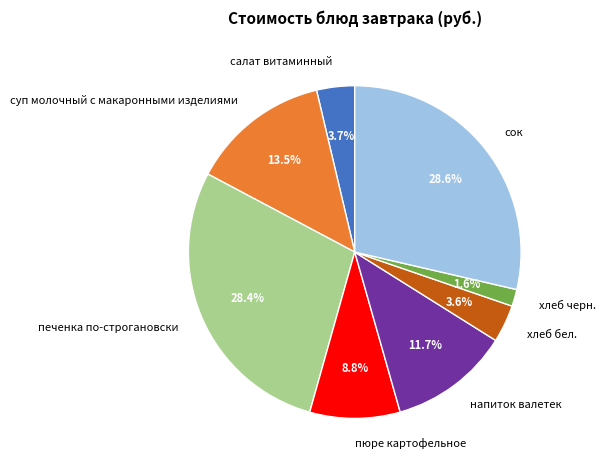

Is there any slice that represents more than half of the pie?

No